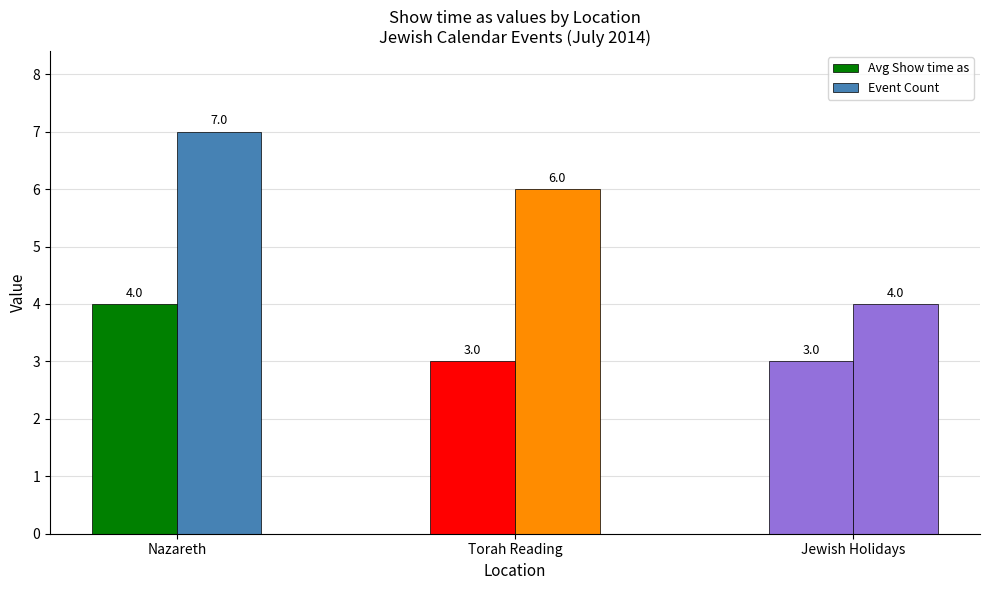

How many bars are there in total?

6